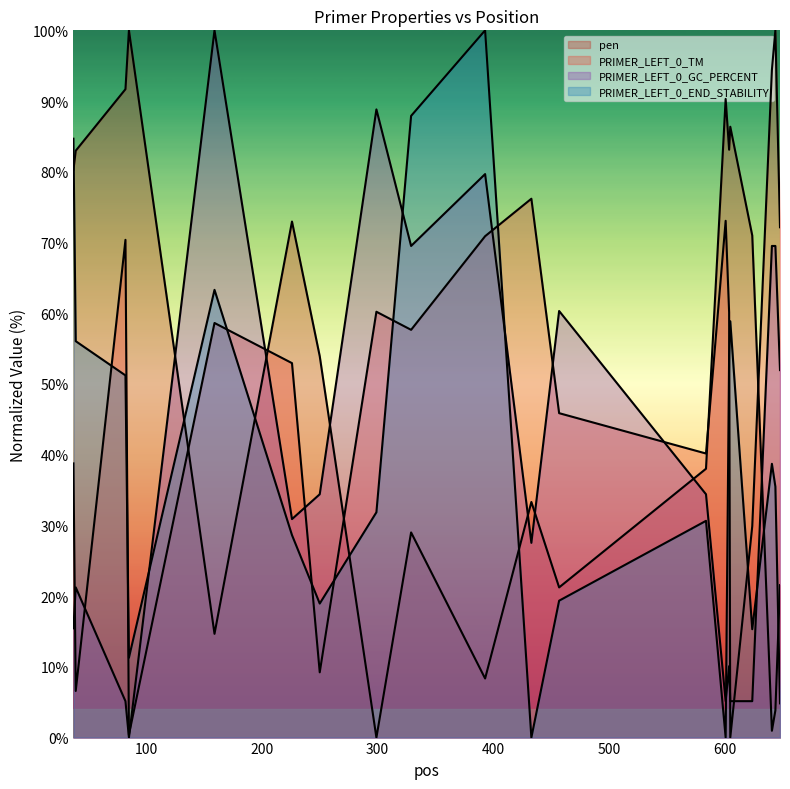

What value does the PRIMER_LEFT_0_GC_PERCENT series have at 584?

34.4